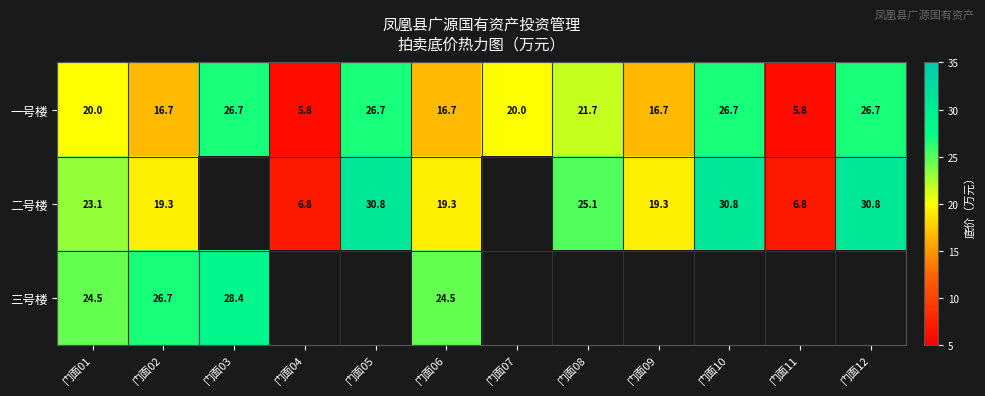

Is the value of 一号楼 at 门面05 greater than the value of 二号楼 at 门面06?

Yes